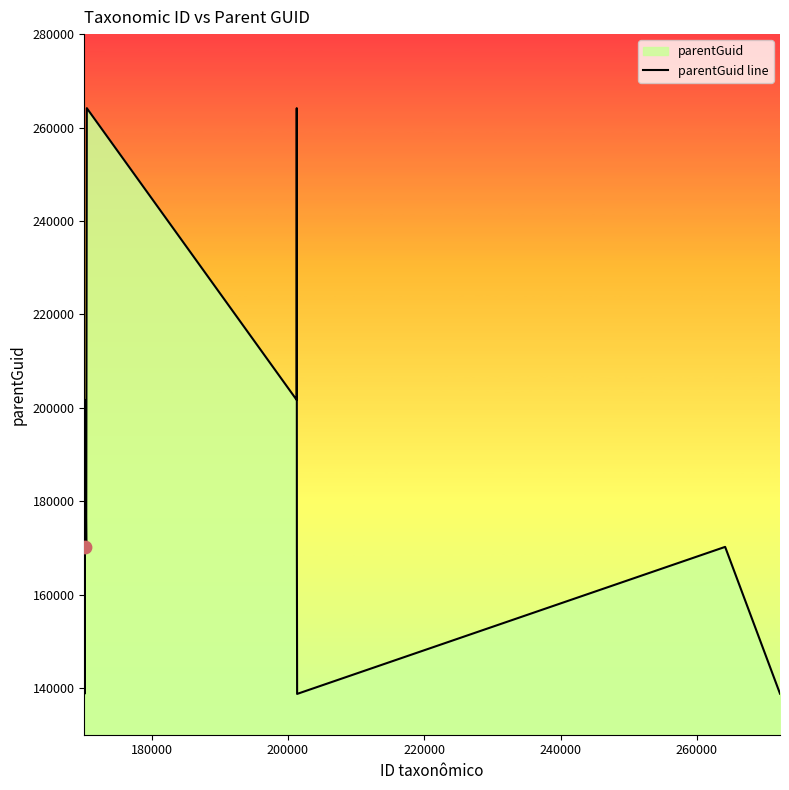

What is the minimum value shown in the chart?

138738